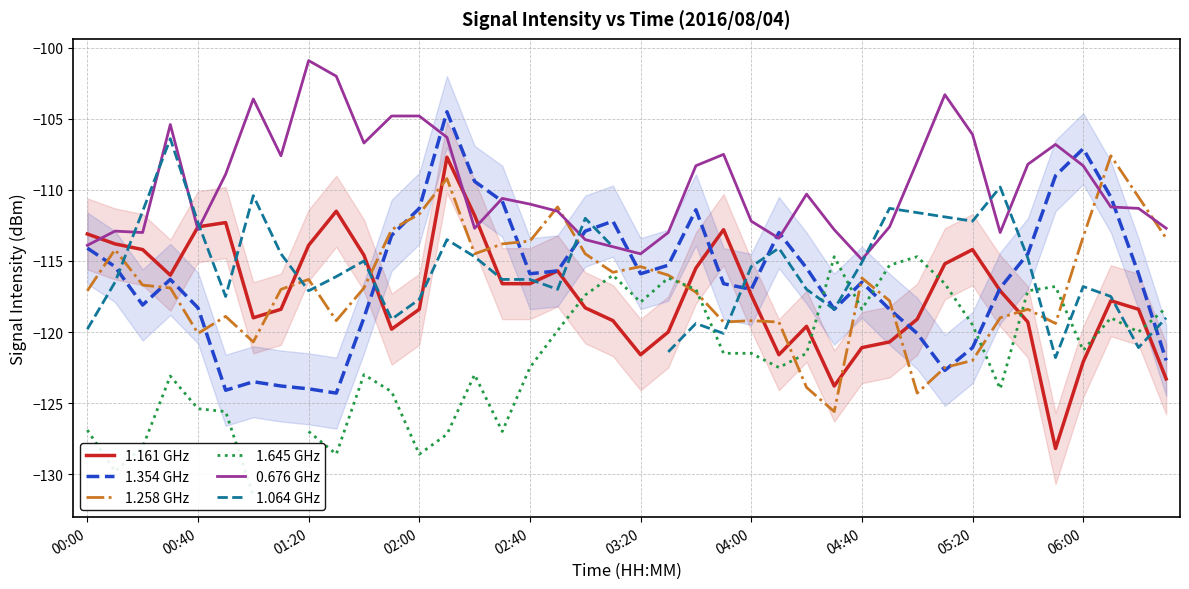

How many lines are shown in the chart?

6